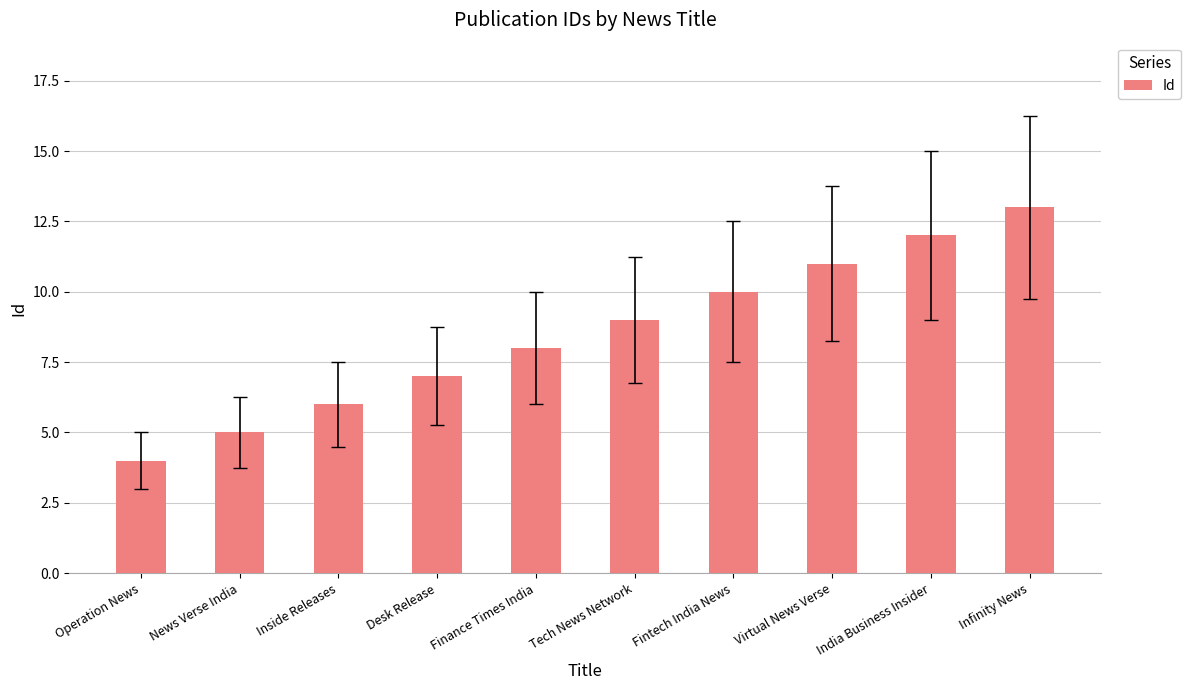

Reading left to right, what are all the values shown in this chart?

4	5	6	7	8	9	10	11	12	13